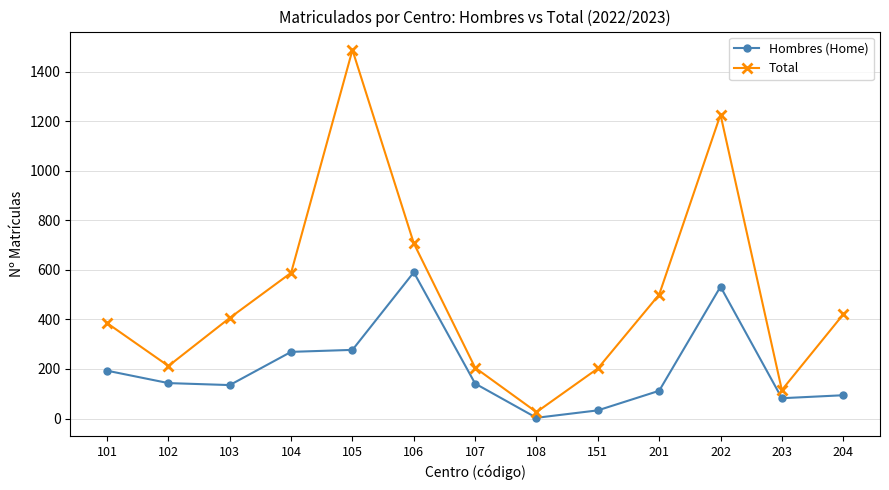

True or false: Total has a value of 168 at 103.

False